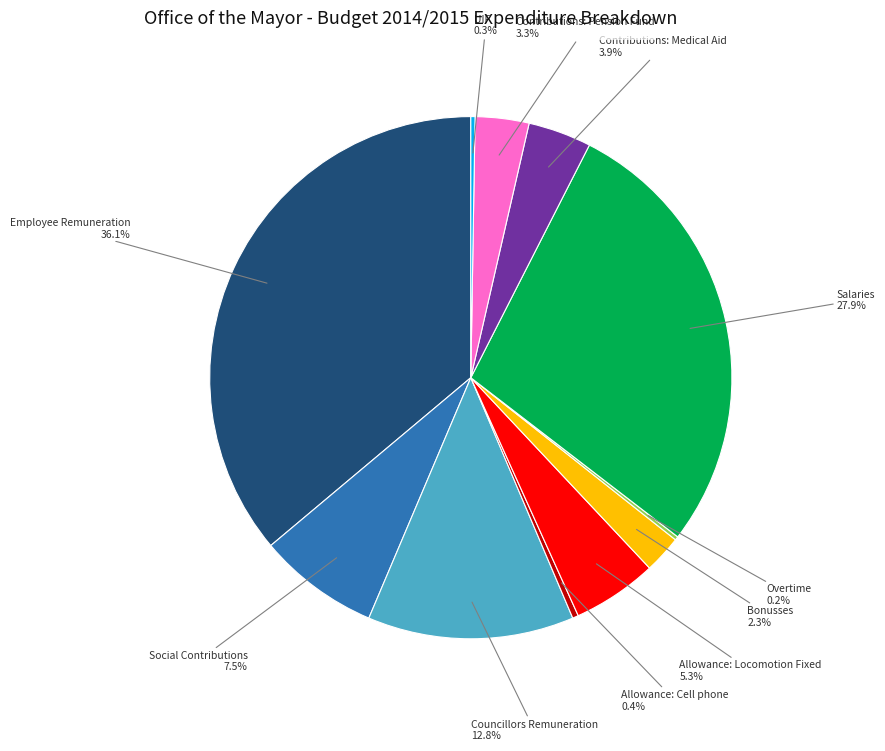

Does any single category account for the majority?

No